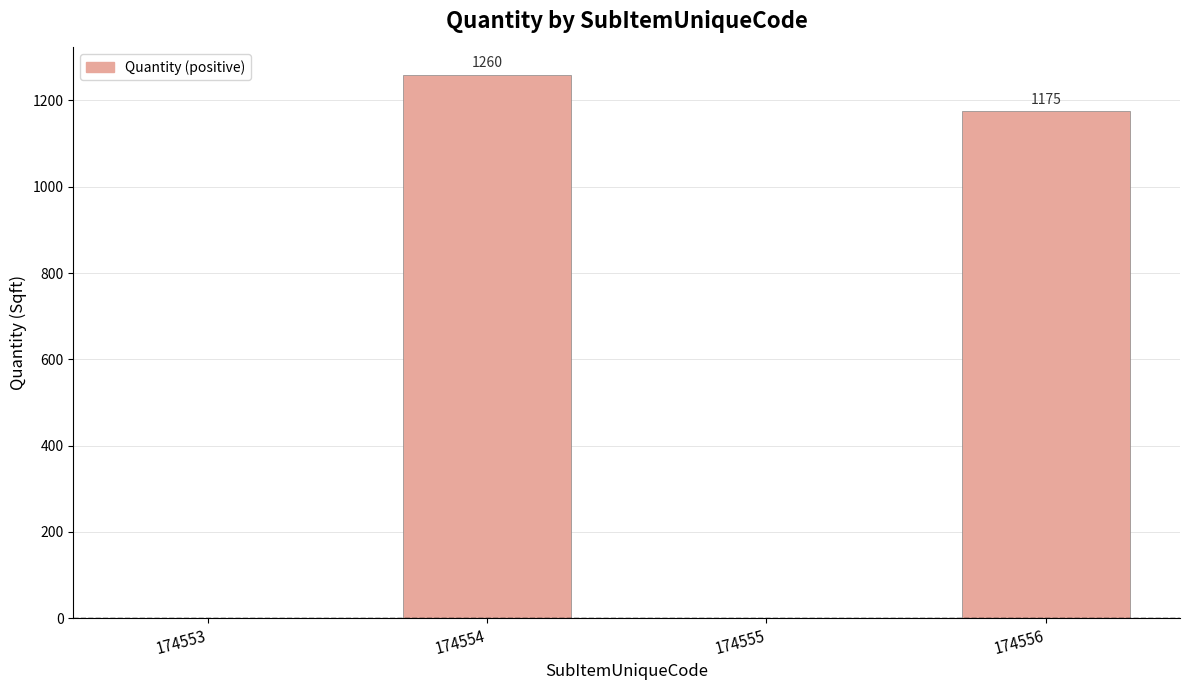

Count the number of categories in the chart.

4